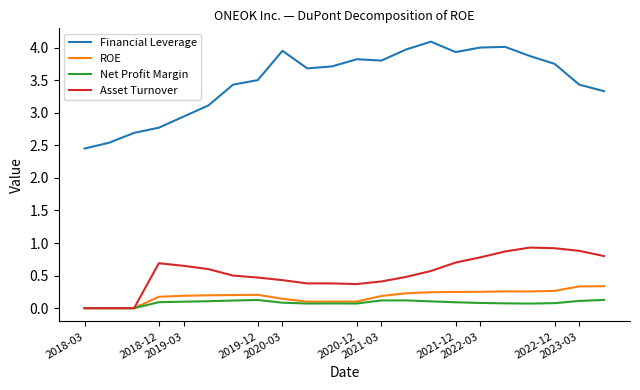

Rank the series by their maximum value, from highest to lowest.

Financial Leverage, Asset Turnover, ROE, Net Profit Margin